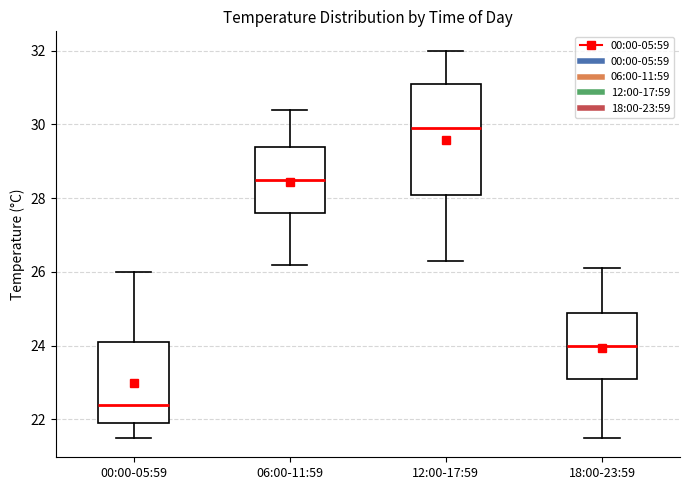

Which box is the tallest, from its lower edge to its upper edge?

12:00-17:59